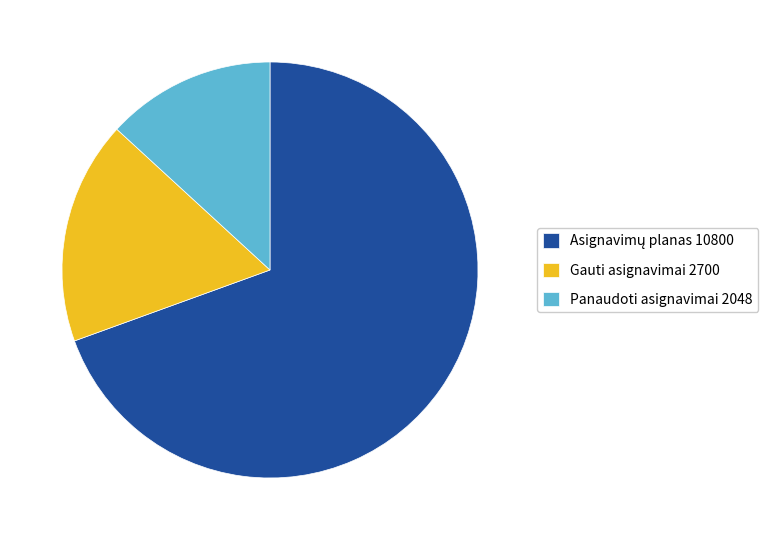

Which category has the smallest portion of the pie?

Panaudoti asignavimai 2048